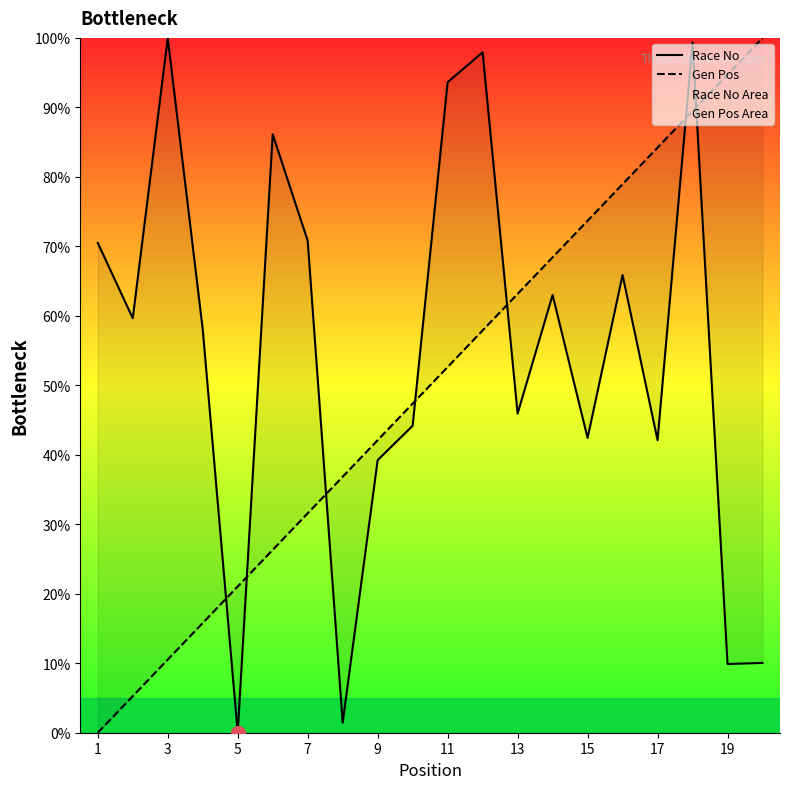

Rank the series by their maximum value, from lowest to highest.

Race No, Gen Pos